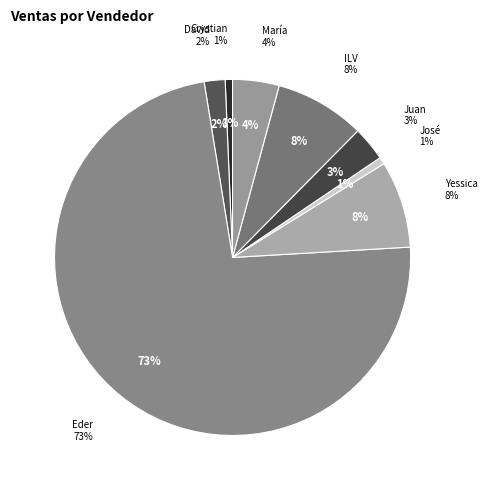

True or false: David Retiz Ponce accounts for 1% of the total.

False